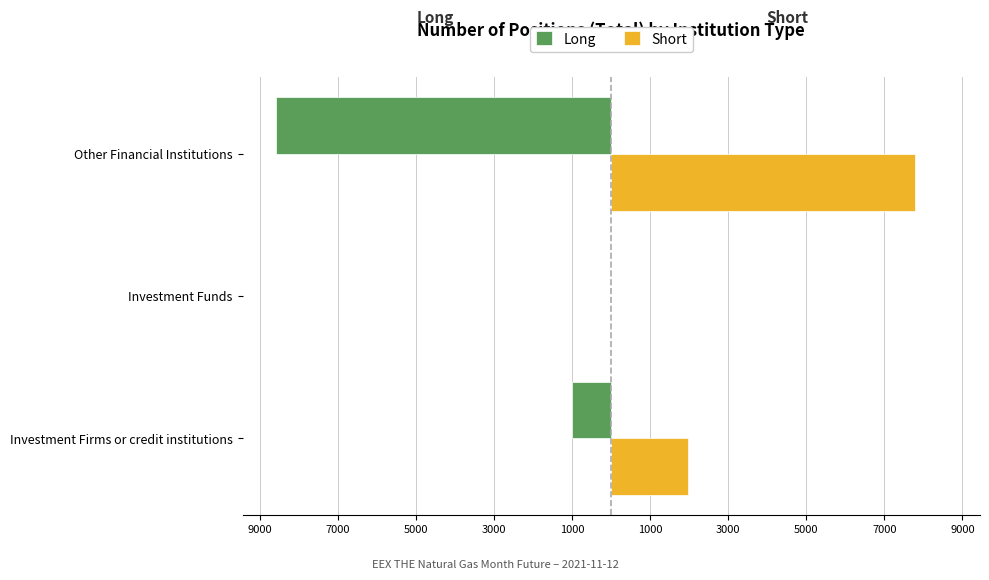

What are all the series names shown in the legend?

Long, Short